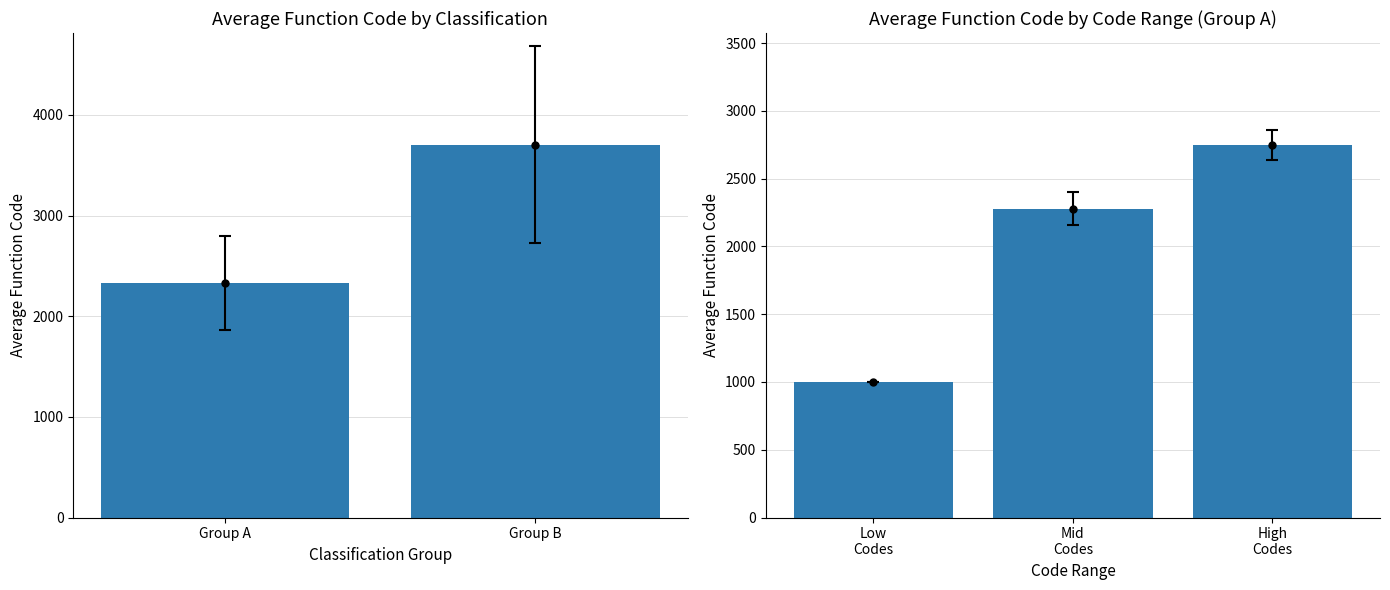

Rank the categories by value from highest to lowest.

High Codes, Mid Codes, Low Codes